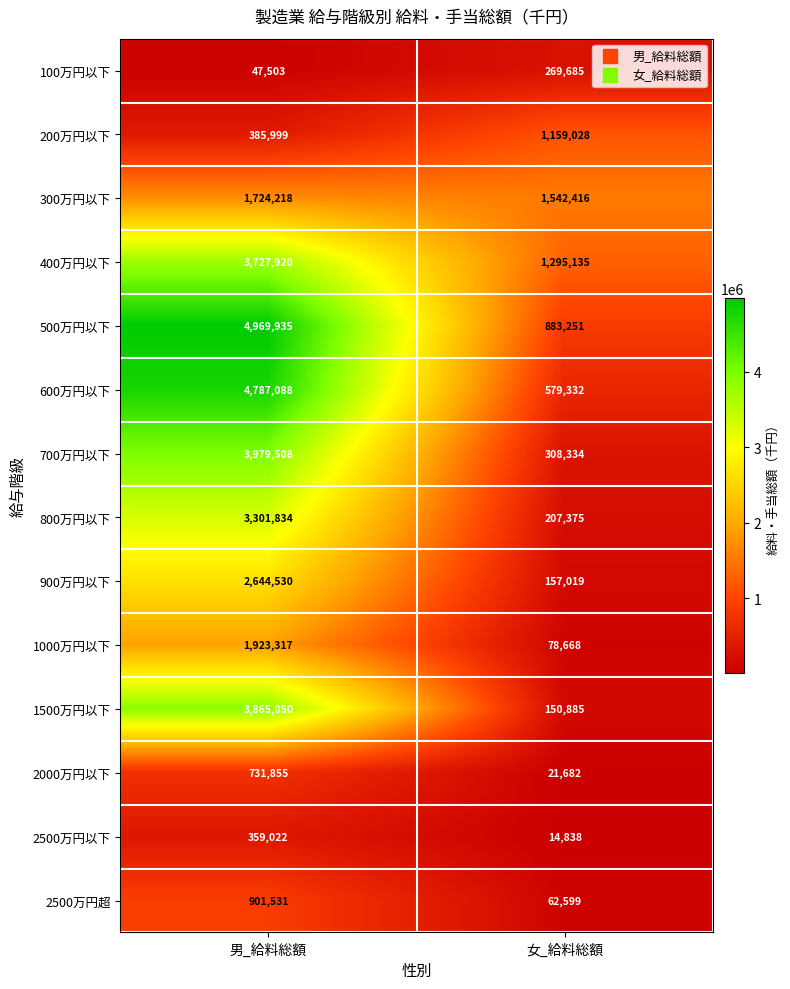

What is the sum of all 900万円以下 values?

2801549